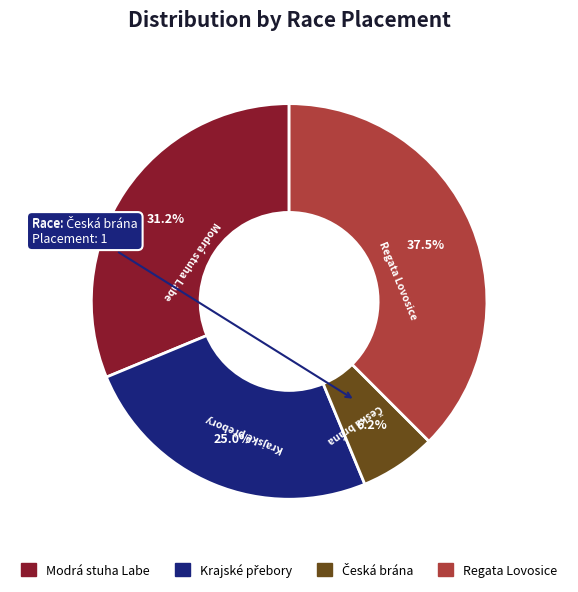

What is the ratio of the value at Regata Lovosice to the value at Modrá stuha Labe?

1.2